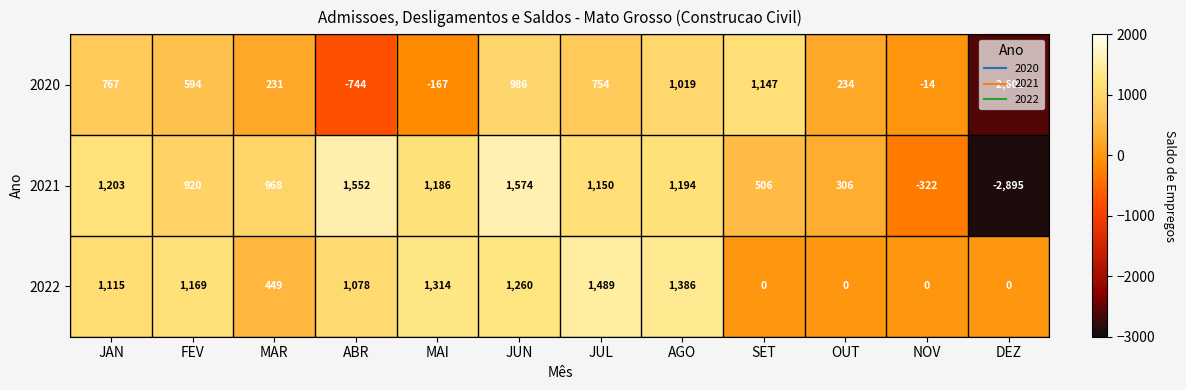

What is the sum of all 2020 values?

2206